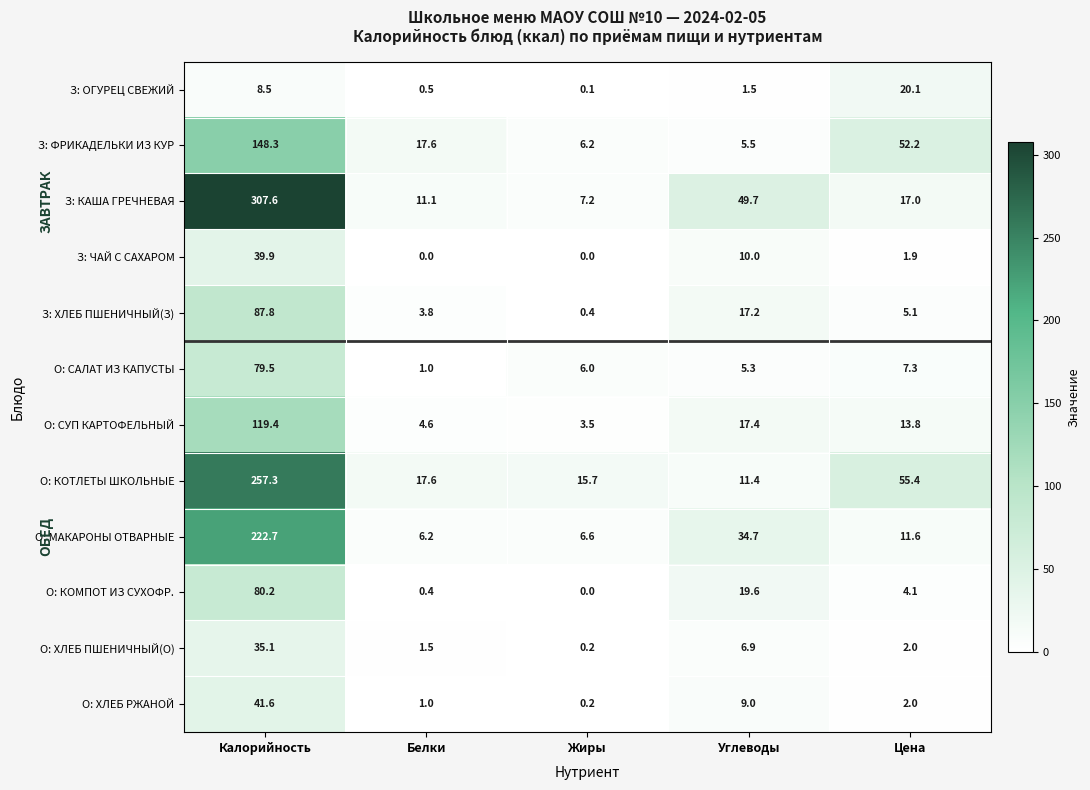

True or false: О: САЛАТ ИЗ КАПУСТЫ has a value of 139.7 at Калорийность.

False